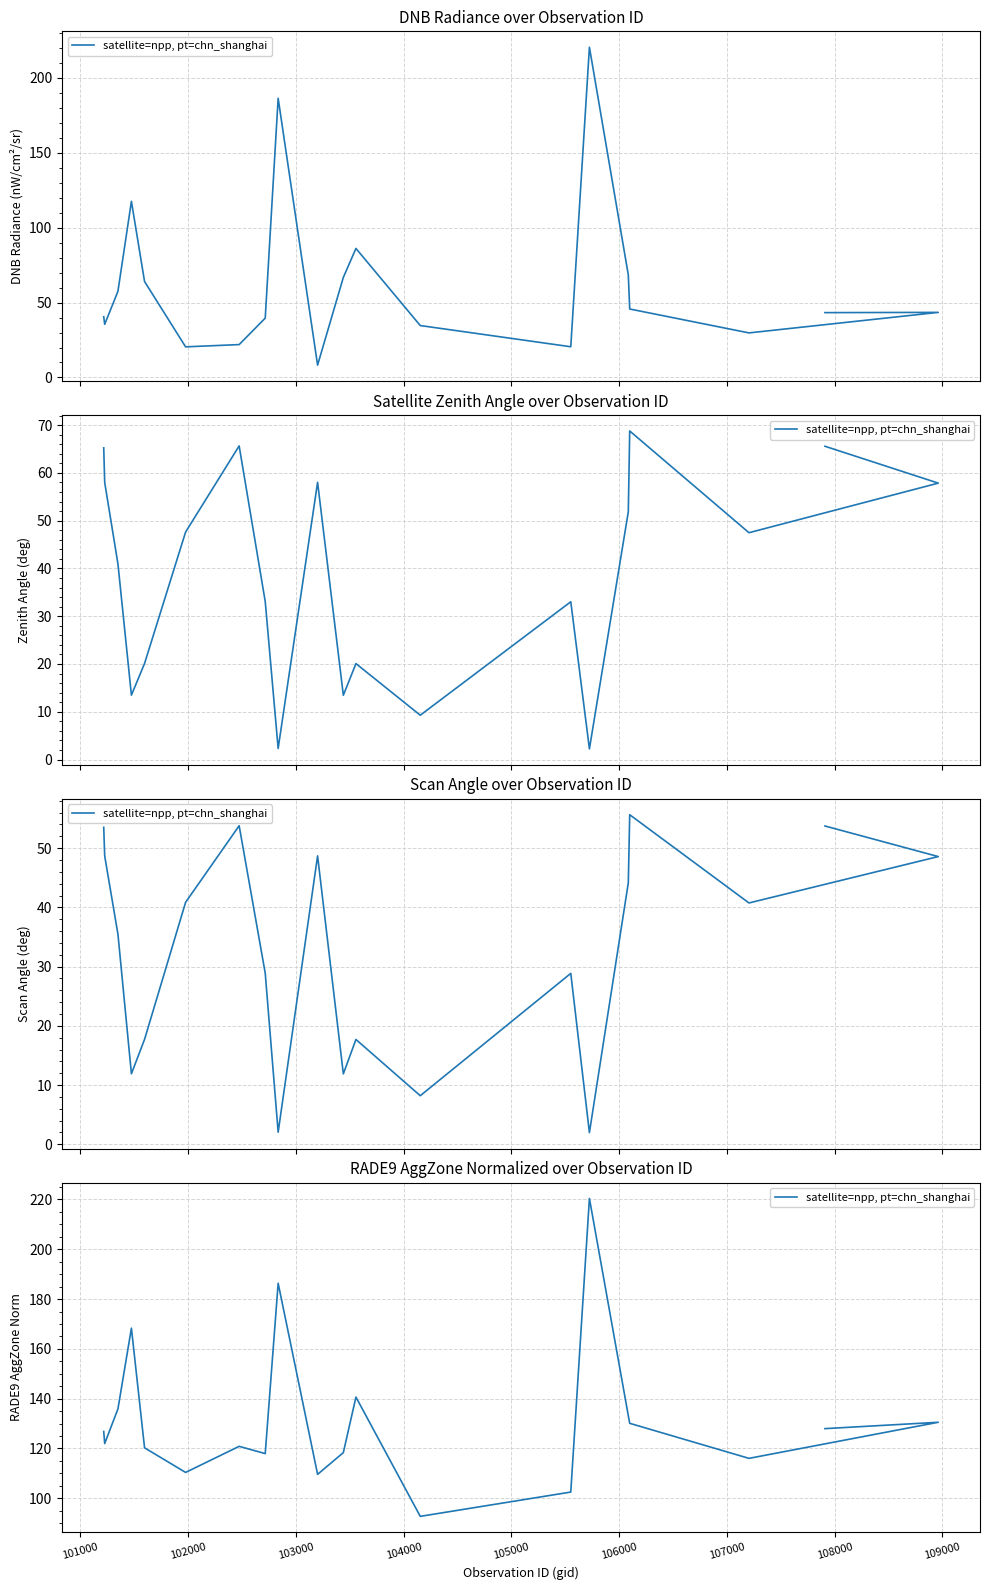

Reading left to right, extract all data points from this chart.

126.8	122.0	135.9	168.3	120.3	110.4	120.8	117.9	186.3	109.6	118.3	140.6	92.7	102.5	220.4	133.2	130.1	116.0	130.5	128.0